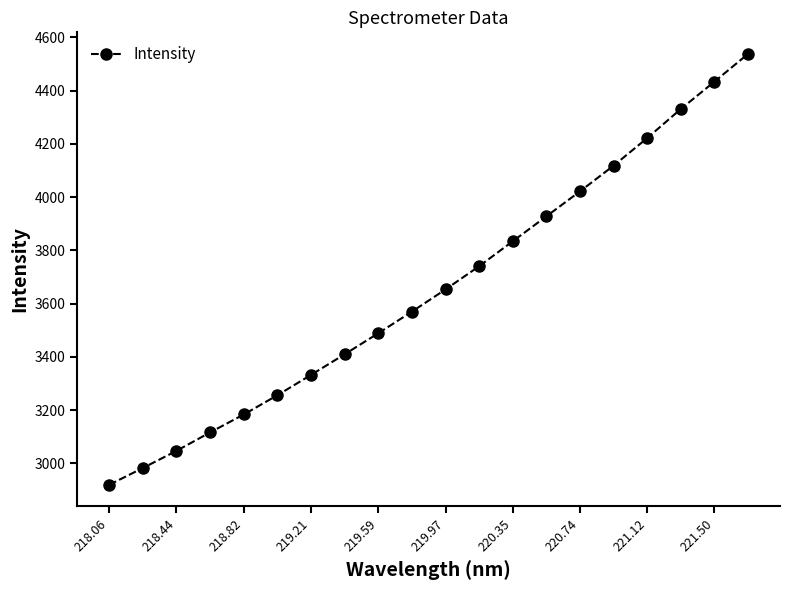

What is the greatest value displayed?

4537.8